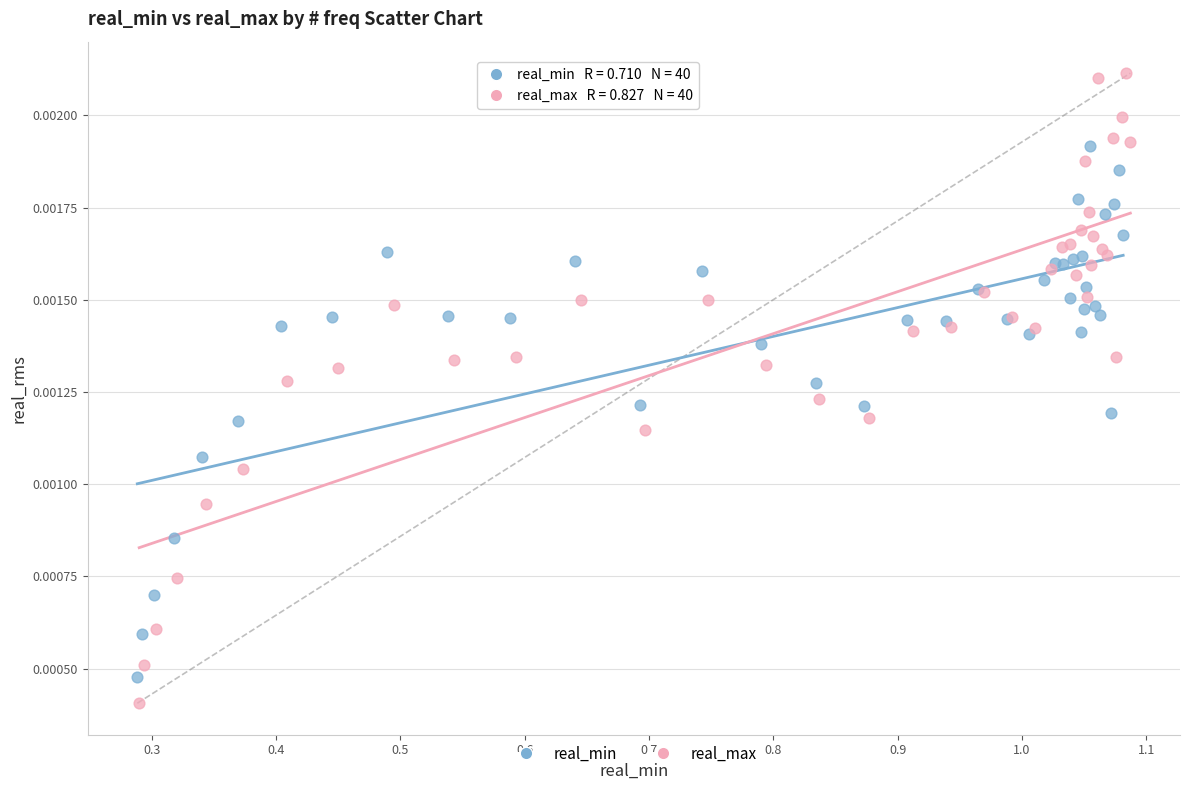

Which series has the widest spread of Y values?

real_max